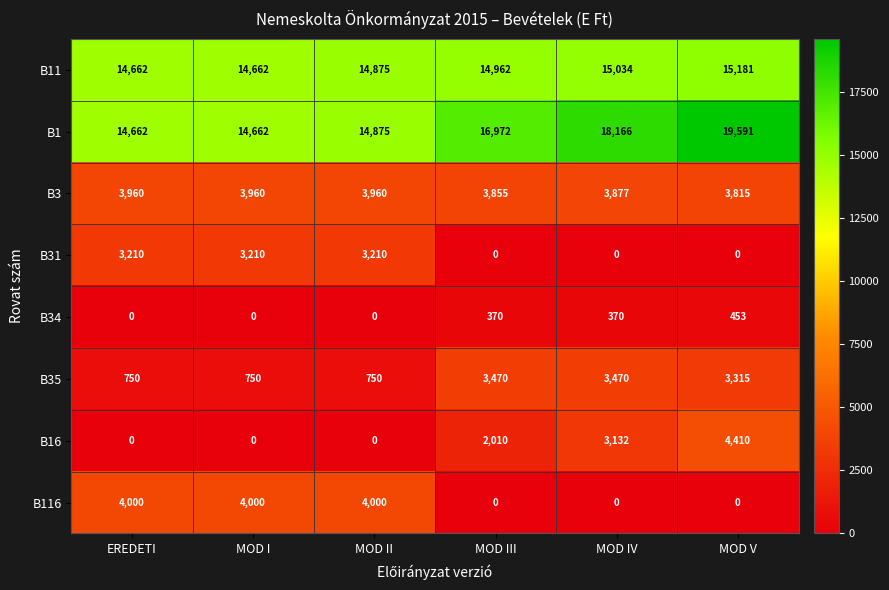

Rank the series by their maximum value, from highest to lowest.

B1, B11, B16, B116, B3, B35, B31, B34